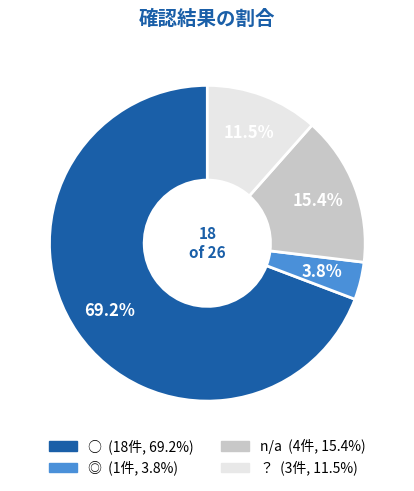

Is there a majority slice in this chart?

Yes